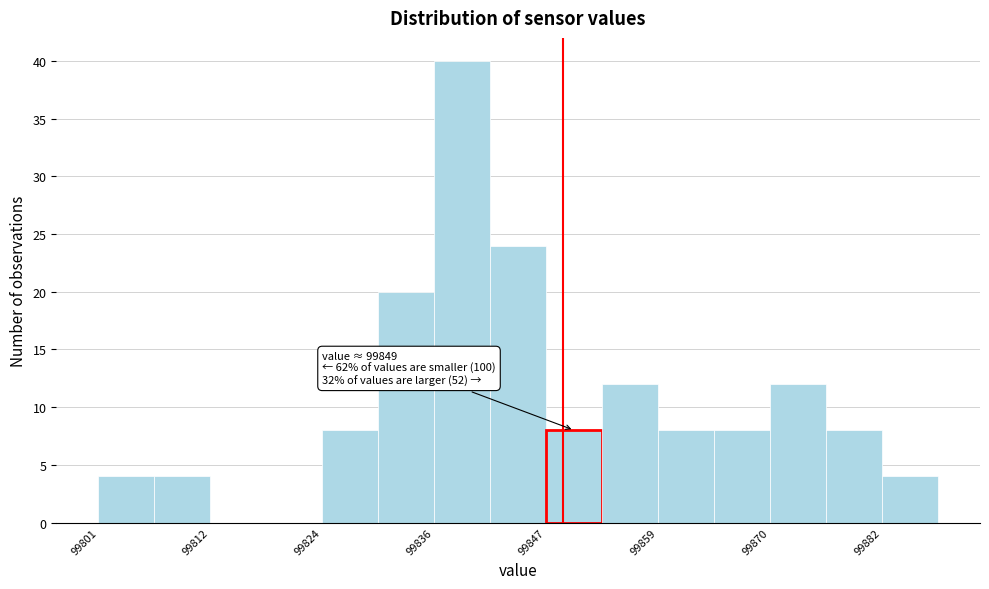

Around what value on the x-axis is the tallest bar? Give the approximate position of its centre, as read against the axis.

99838